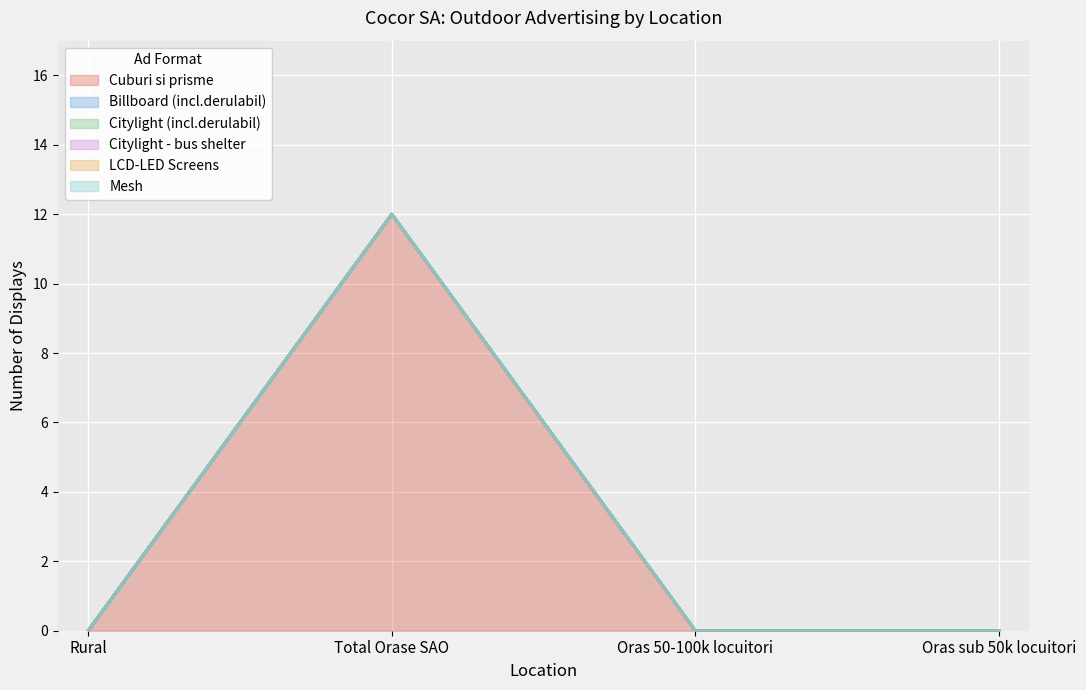

List the labels in order of Billboard (incl.derulabil) value, smallest first.

Rural, Total Orase SAO, Oras 50-100k locuitori, Oras sub 50k locuitori